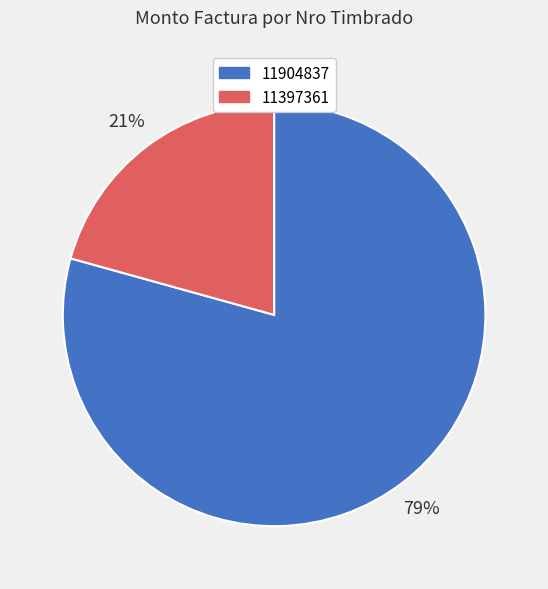

Combined, do 11397361 and 11904837 account for over 50%?

Yes